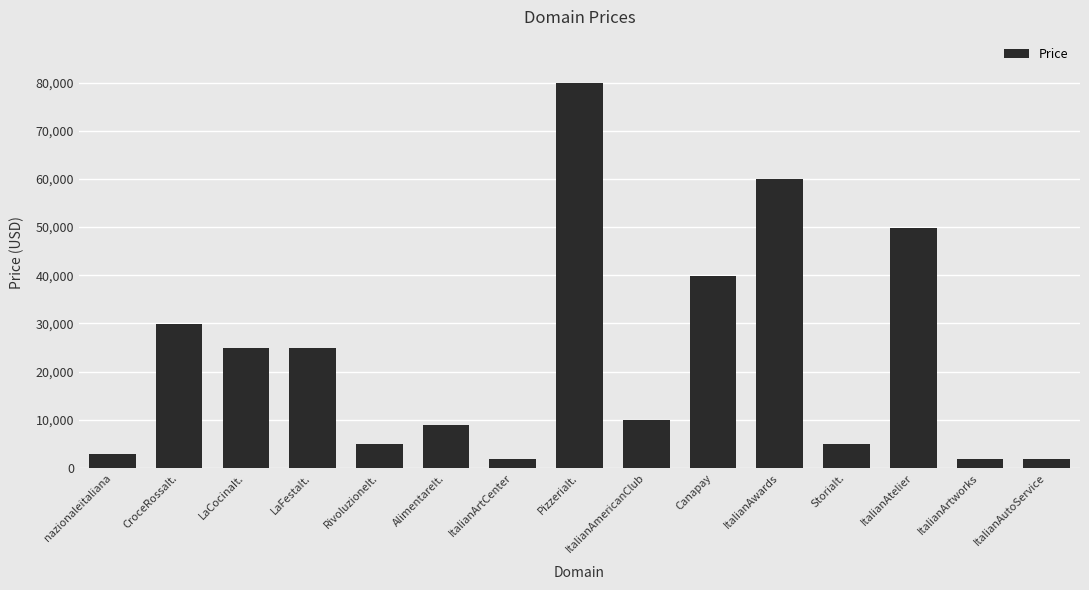

What position from the left is ItalianArtworks?

14